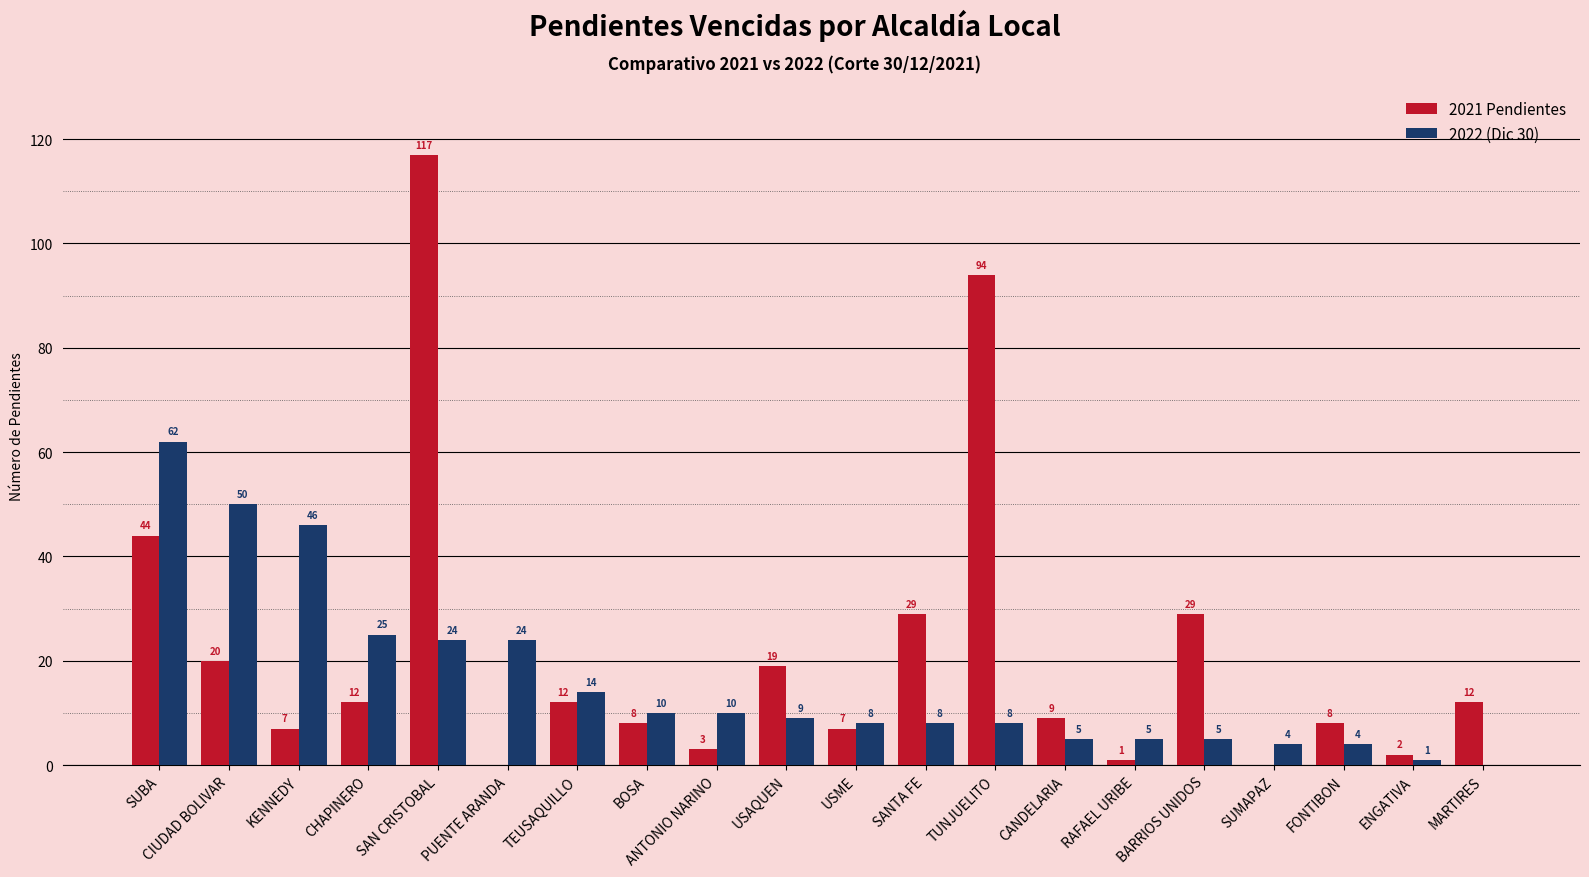

True or false: 2021 Pendientes has a value of 8 at FONTIBON.

True